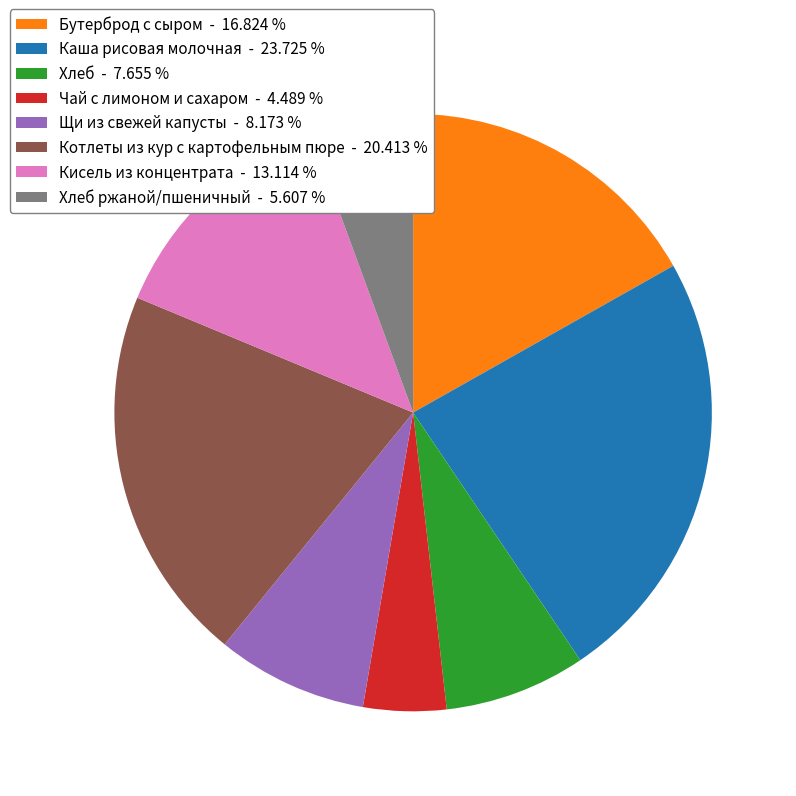

Rank the categories by value from lowest to highest.

Чай с лимоном и сахаром - 4.489 %, Хлеб ржаной/пшеничный - 5.607 %, Хлеб - 7.655 %, Щи из свежей капусты - 8.173 %, Кисель из концентрата - 13.114 %, Бутерброд с сыром - 16.824 %, Котлеты из кур с картофельным пюре - 20.413 %, Каша рисовая молочная - 23.725 %